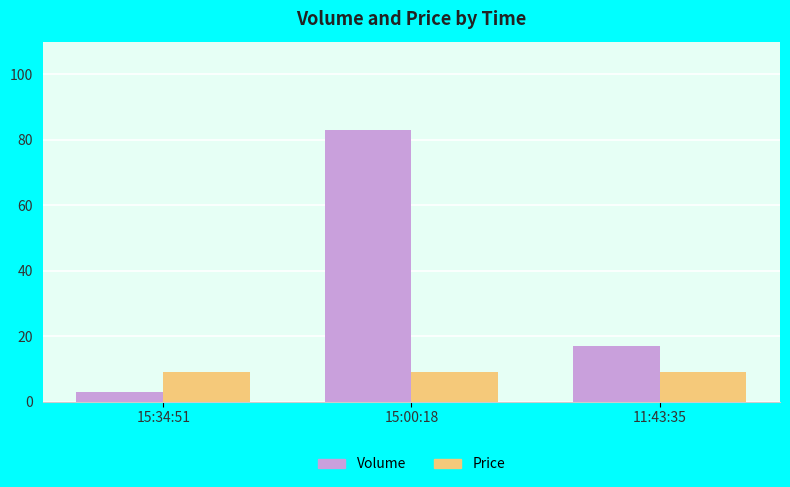

Reading right to left, transcribe all the data shown in this chart.

Volume: 11:43:35=17.0	15:00:18=83.0	15:34:51=3.0
Price: 11:43:35=9.2	15:00:18=9.2	15:34:51=9.2